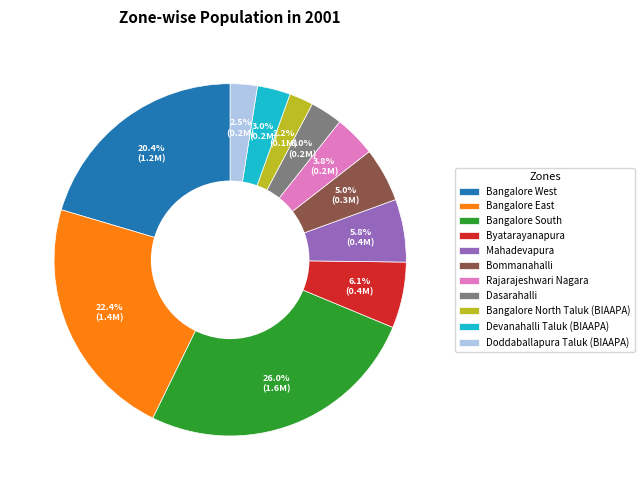

What portion of the pie excludes Bangalore West?

79.6%